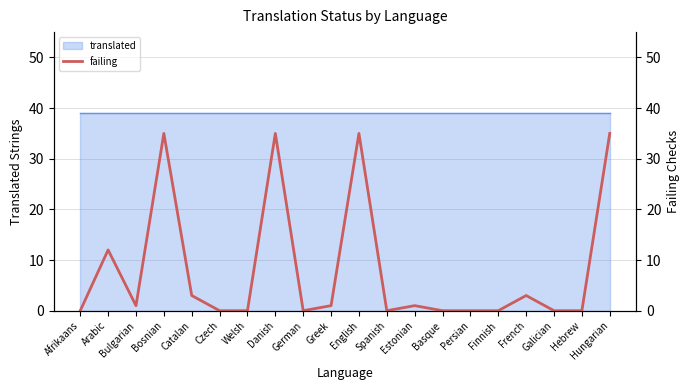

True or false: the data has more than 2 interior local peaks.

True